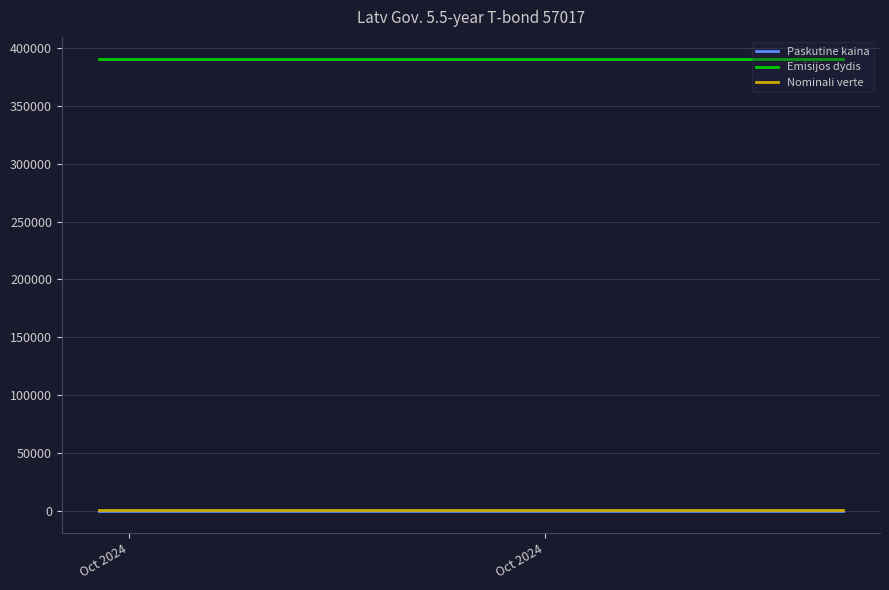

Where is Paskutine kaina nearest to the value 96?

Oct 2024